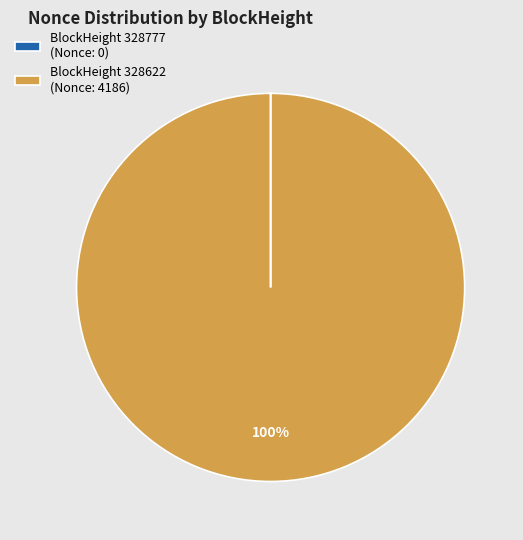

Which slice is the largest?

BlockHeight 328622 (Nonce: 4186)